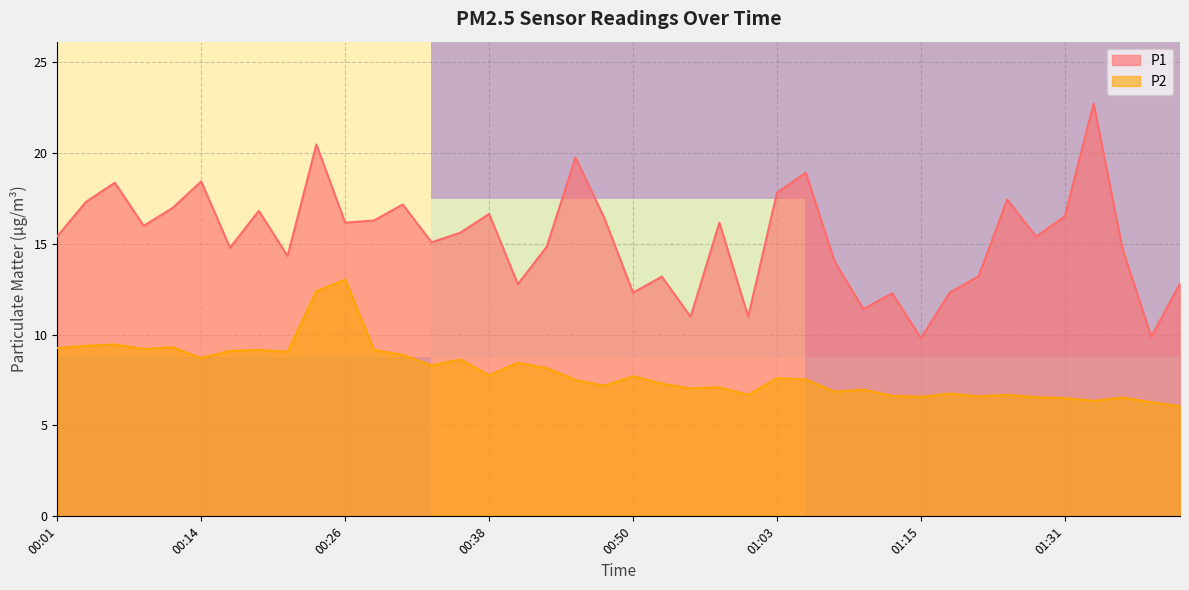

True or false: P1 and P2 intersect in this chart.

False